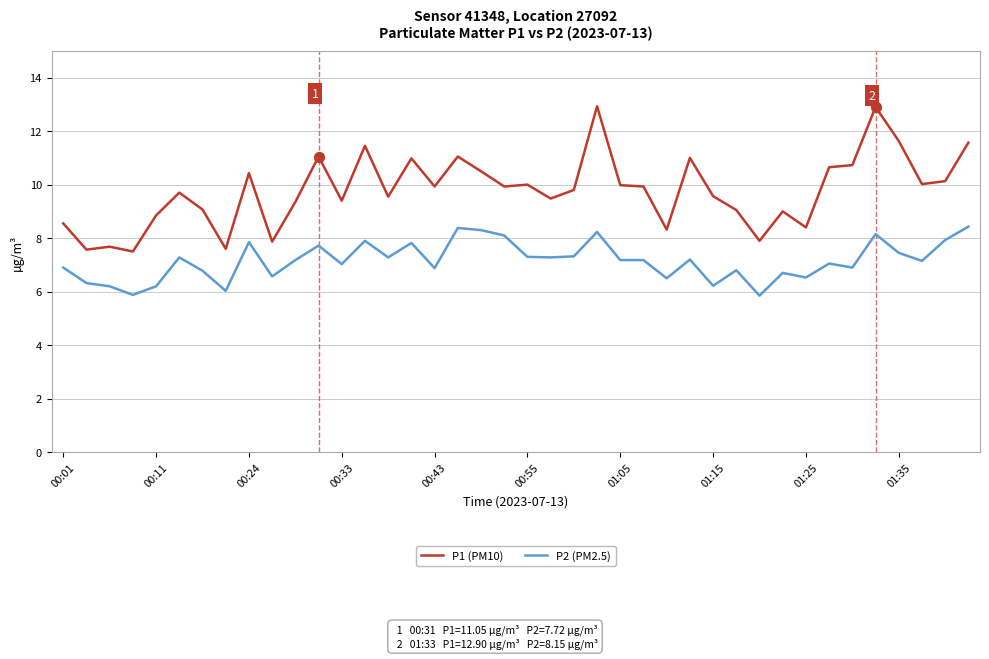

Which series has the widest spread of values?

P1 (PM10)